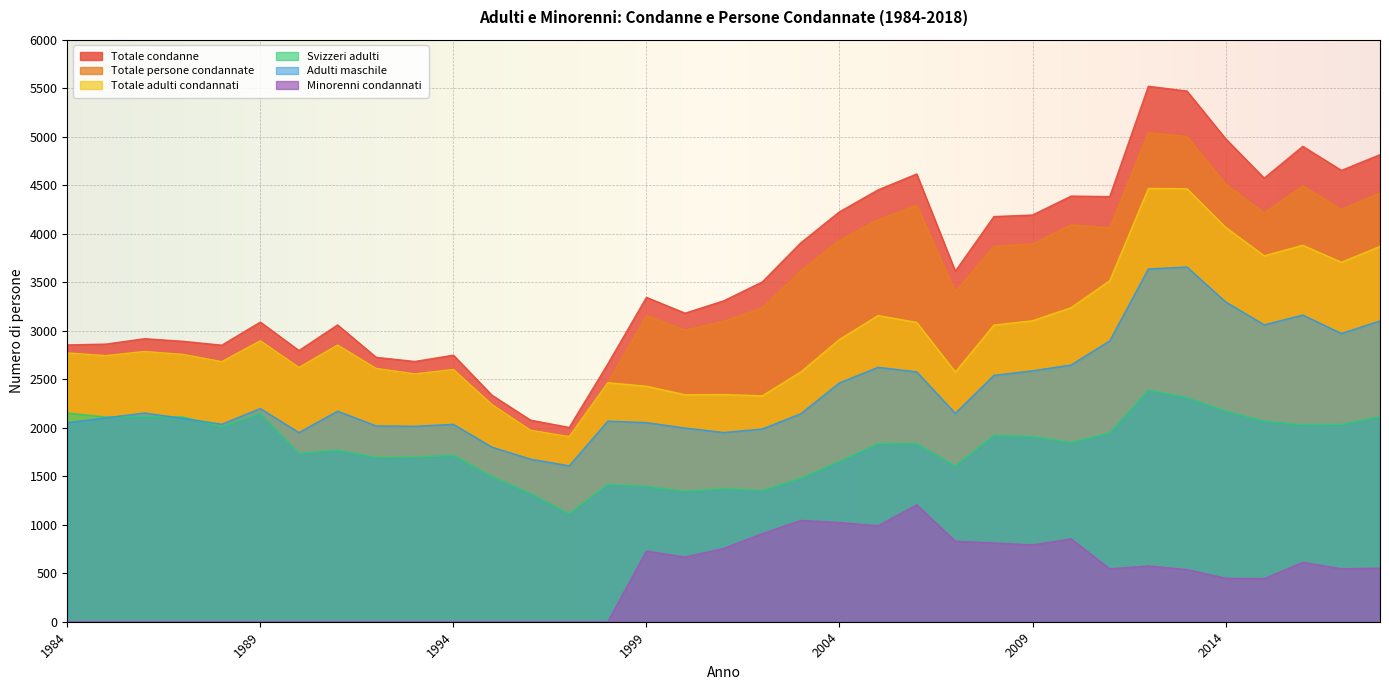

What is the highest value of the Adulti maschile series?

3657